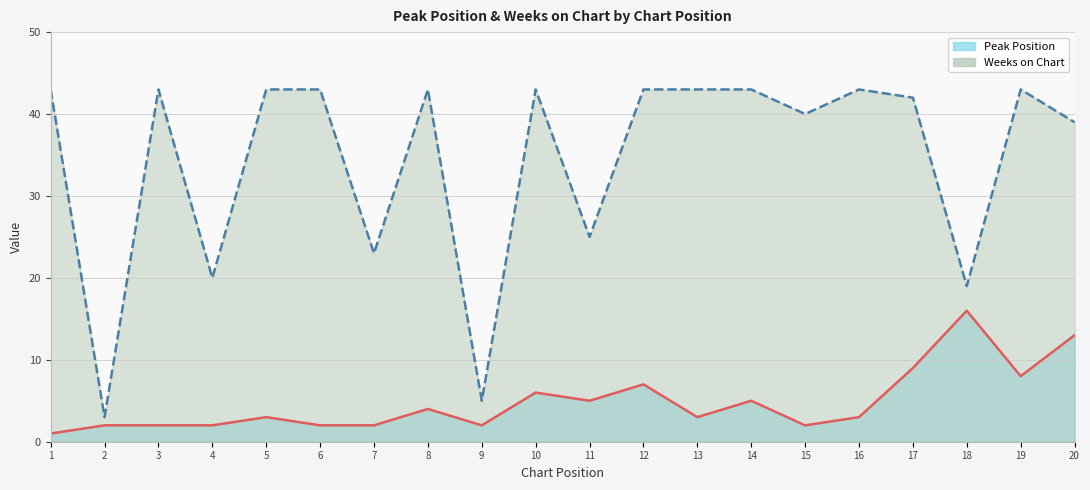

What is the sum of the Peak Position values at 11 and 20?

18